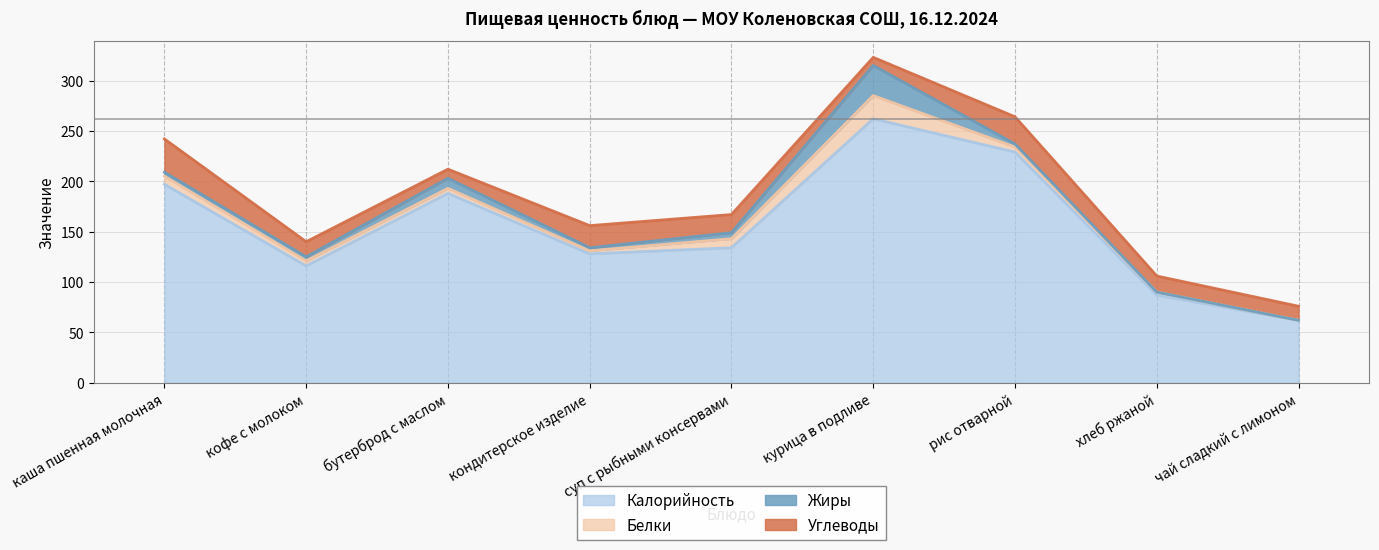

What is the maximum value shown in the chart?

262